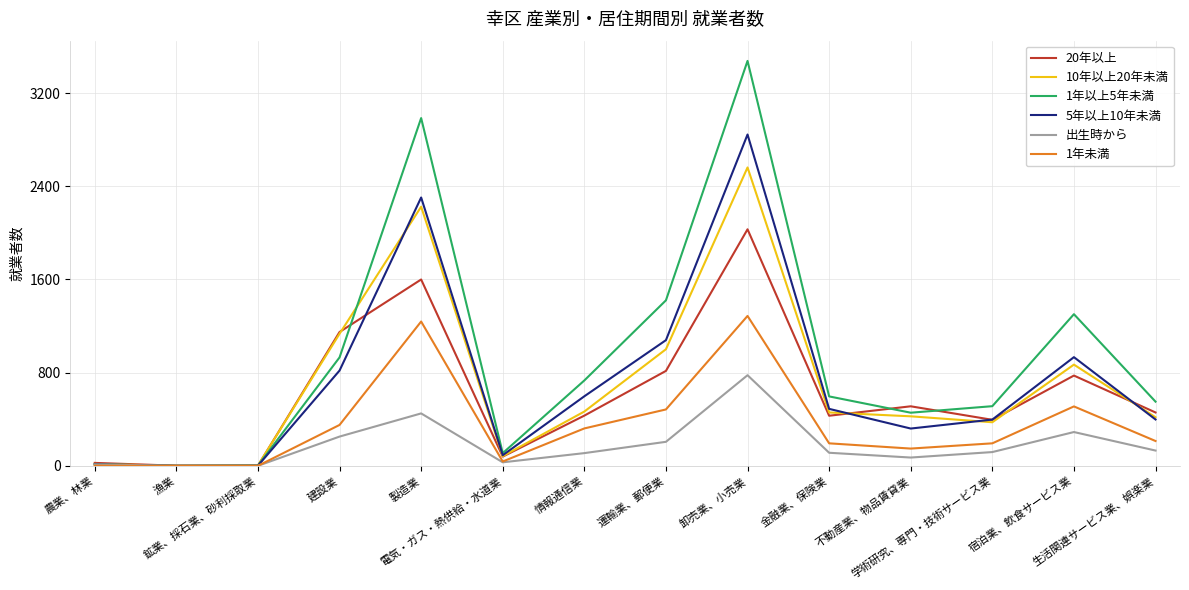

What is the maximum value shown in the chart?

3477